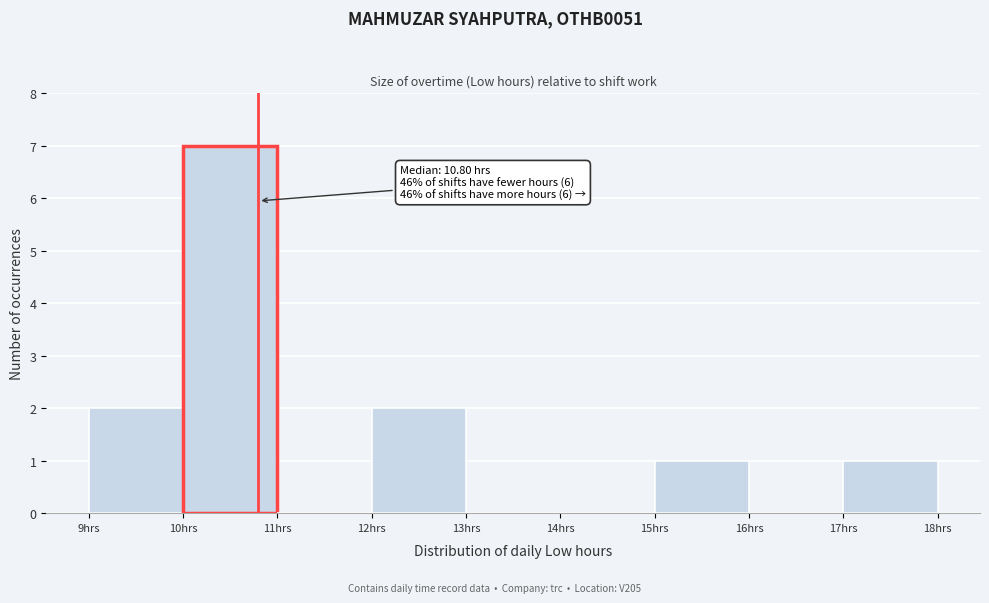

Which range on the x-axis has the tallest bar?

10 to 11